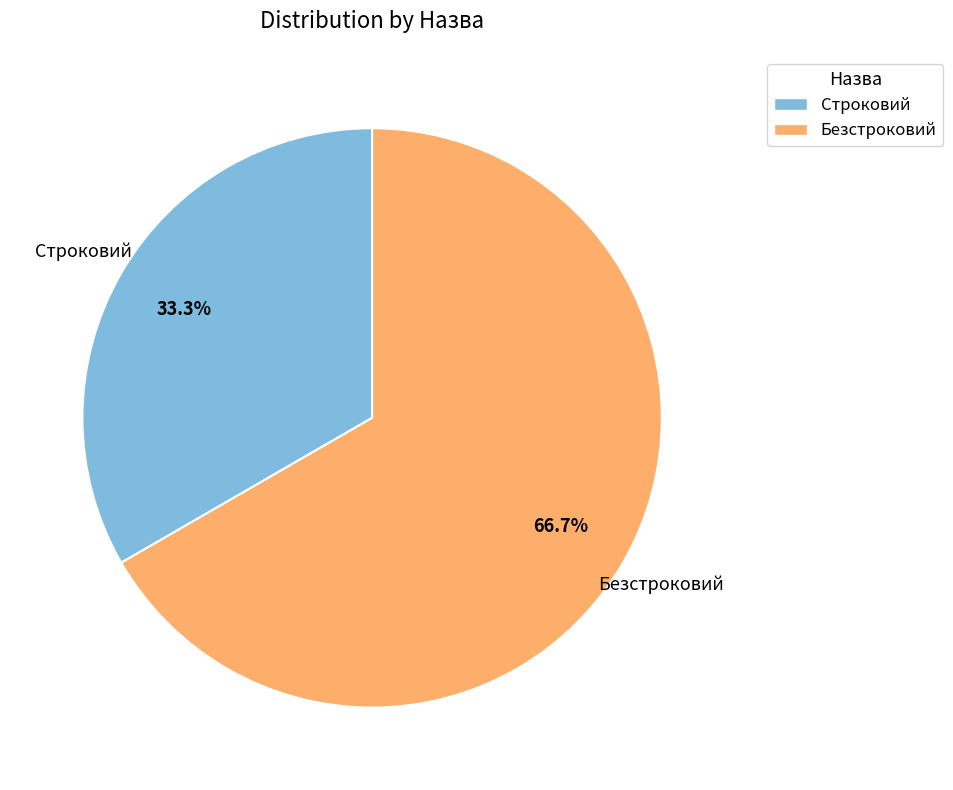

To the nearest percent, what is the difference between the largest and smallest slice percentages?

33%